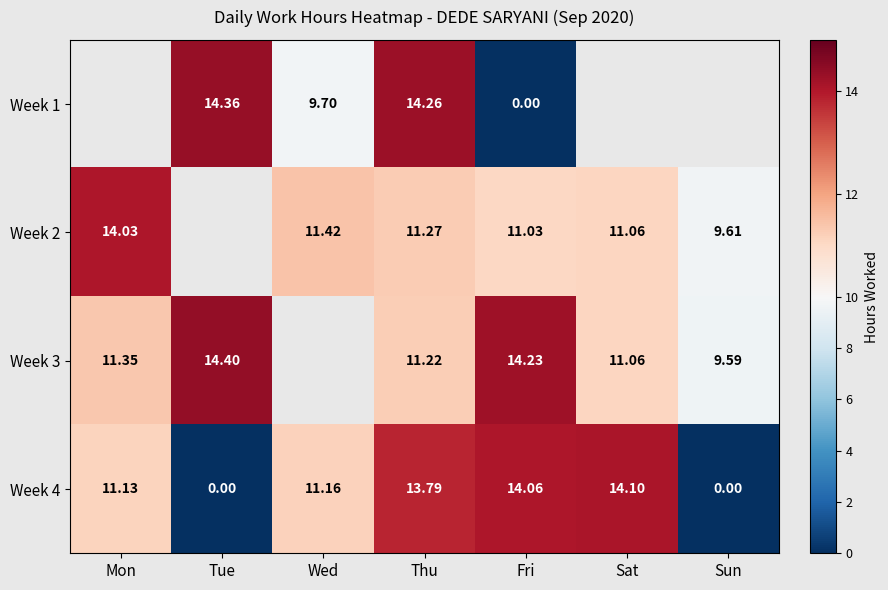

How many series are shown in this chart?

4